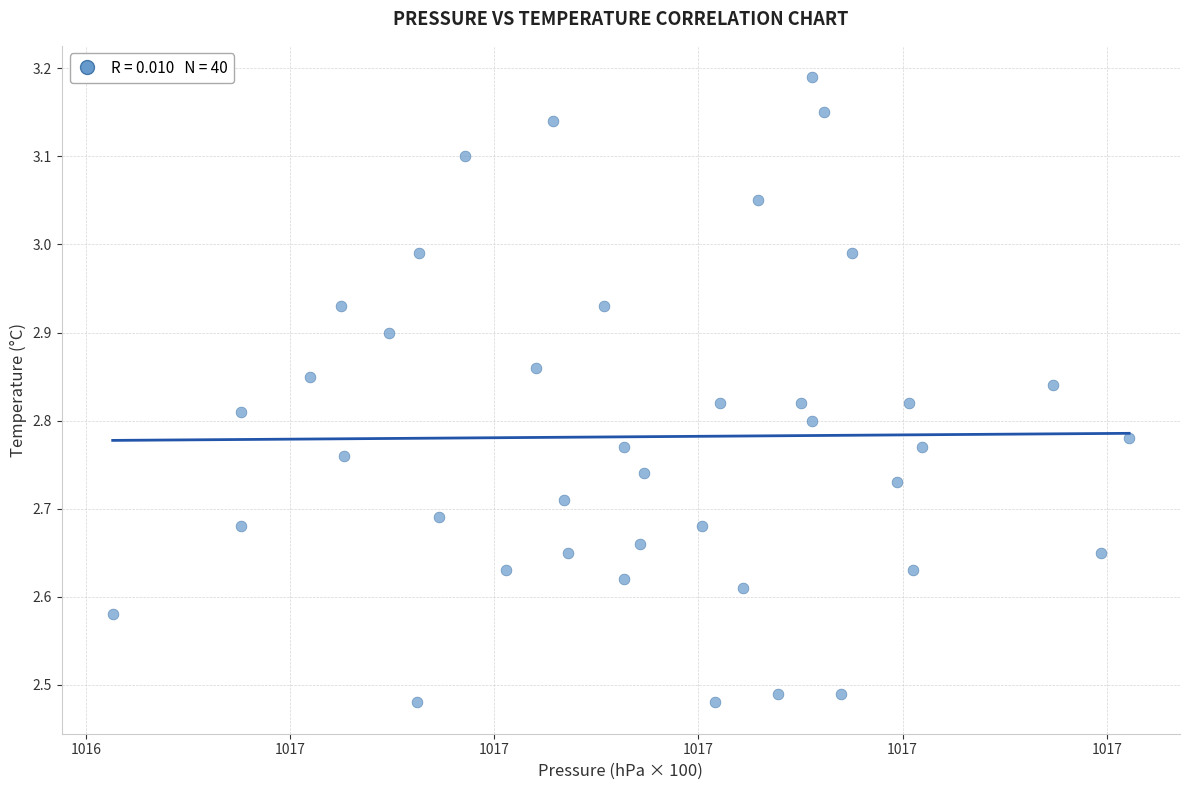

What is the range of Y values (max minus min)?

0.7